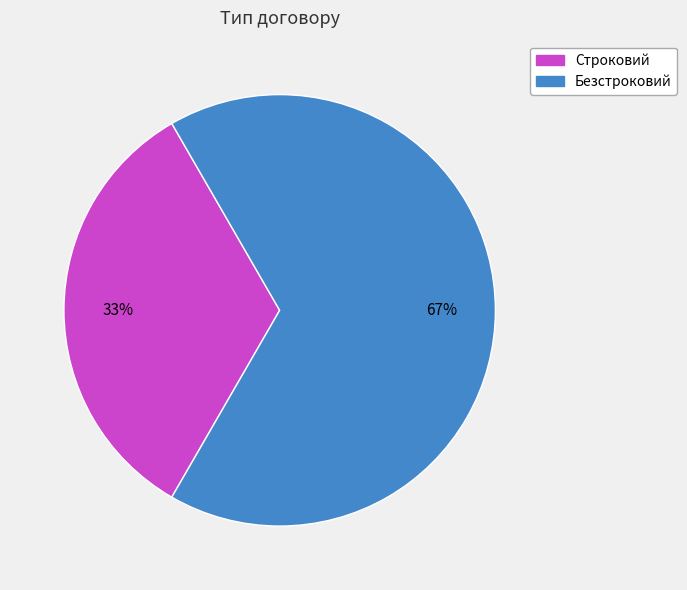

To the nearest percent, what portion does Строковий represent?

33%